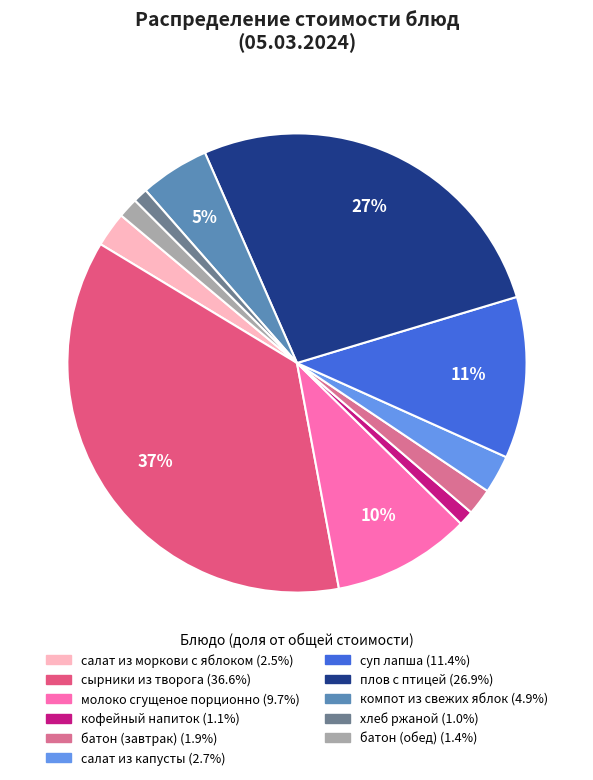

Is there a majority slice in this chart?

No